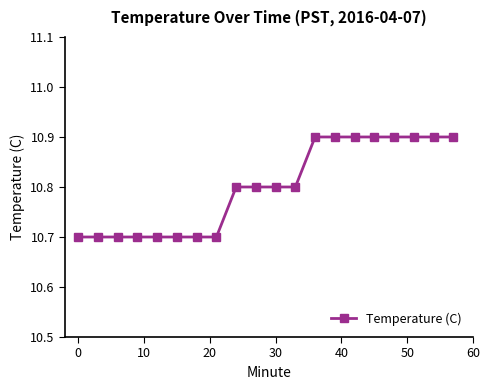

What is the maximum value shown in the chart?

10.9